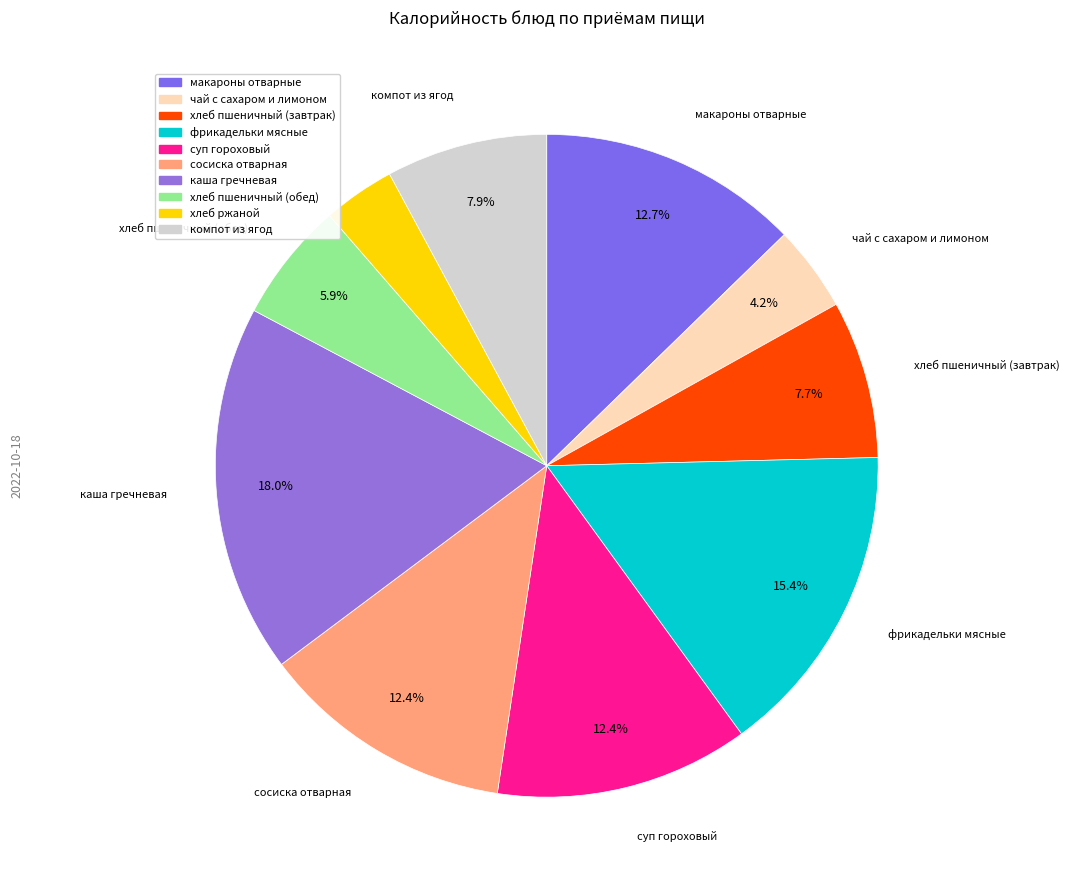

To the nearest percent, what portion does чай с сахаром и лимоном represent?

4%